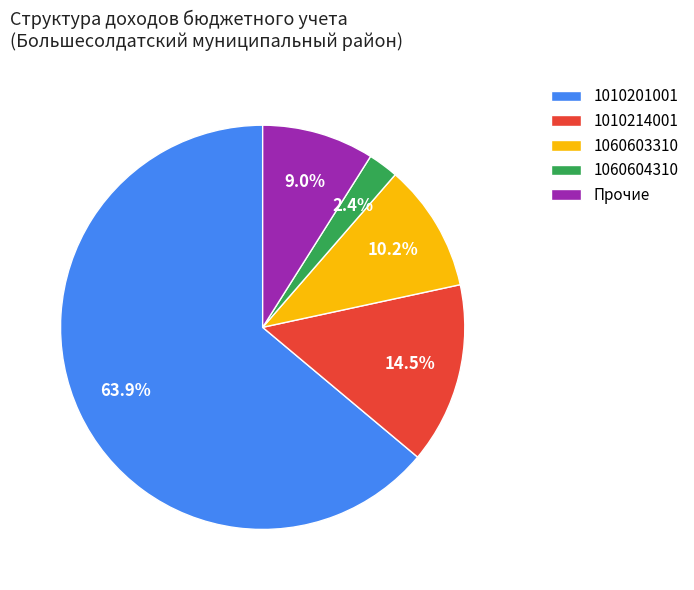

Is there a majority slice in this chart?

Yes